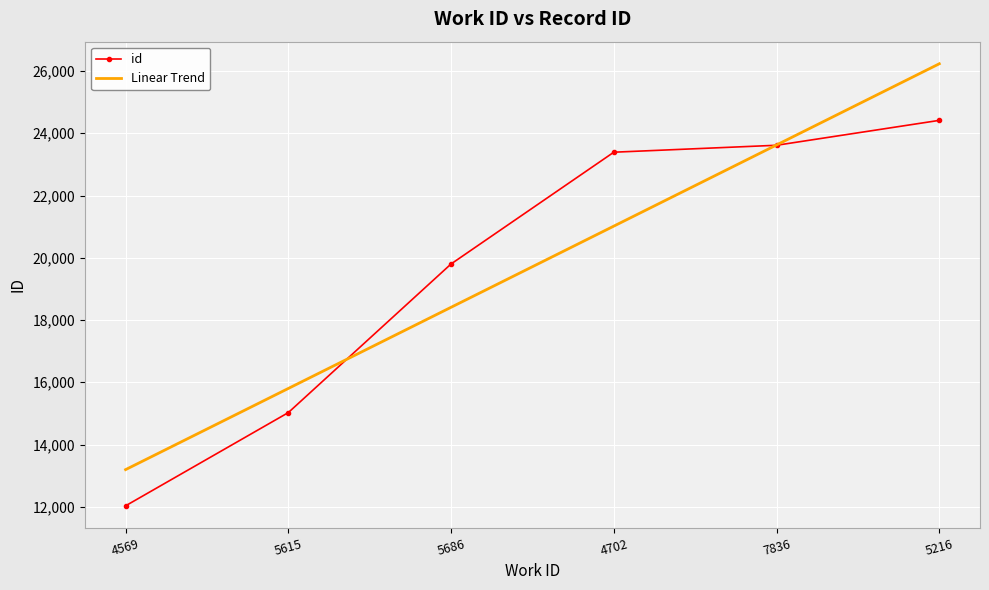

What is the approximate value of id at 5686?

19801.0